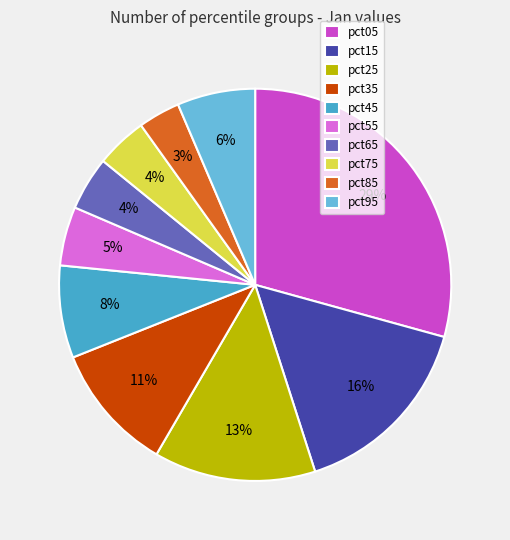

How many slices are in this pie chart?

10